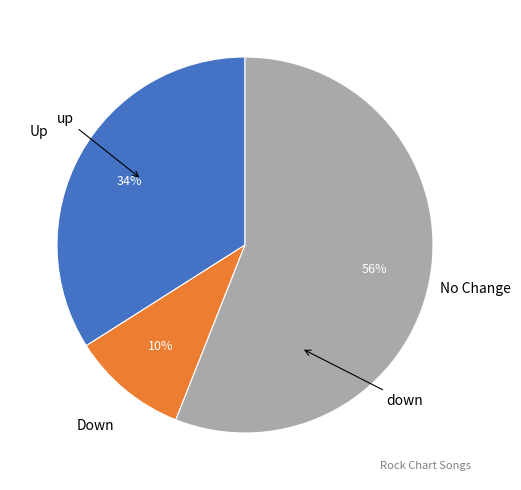

To the nearest percent, what is the average slice percentage?

33%